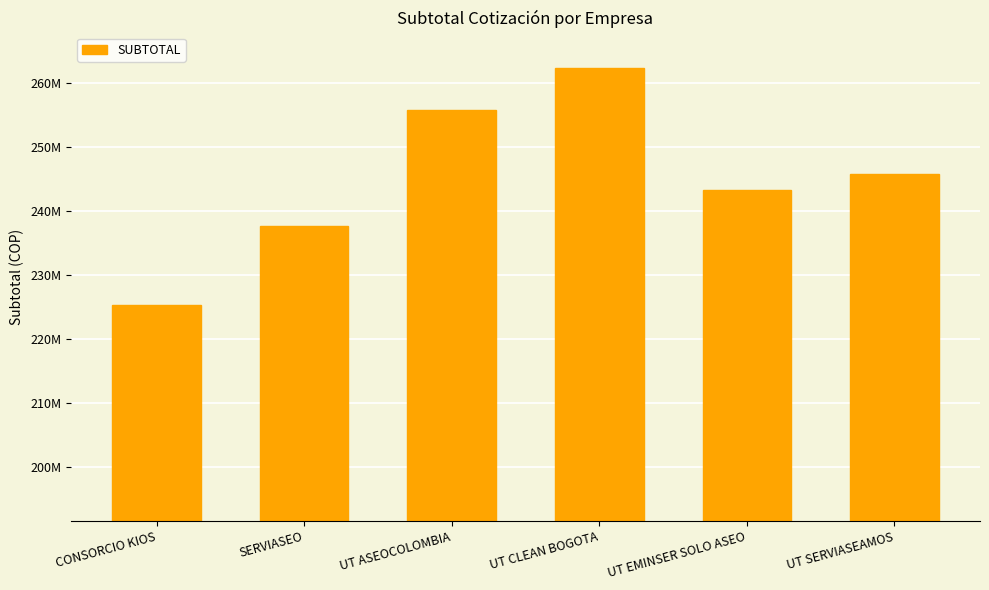

Are the bars horizontal?

No